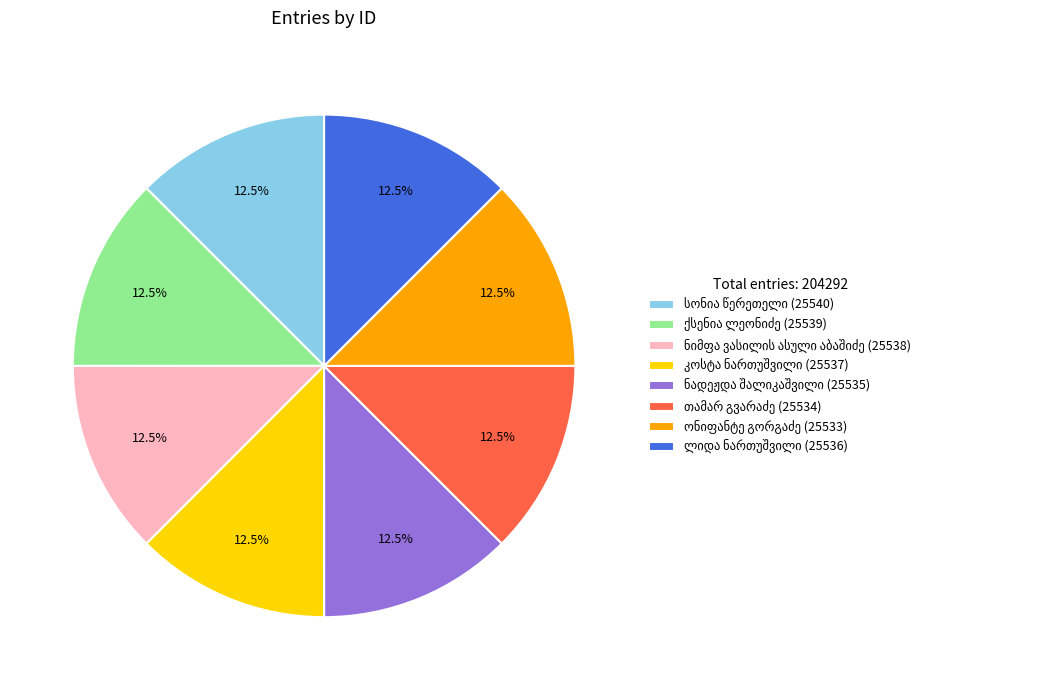

Is there a majority slice in this chart?

No